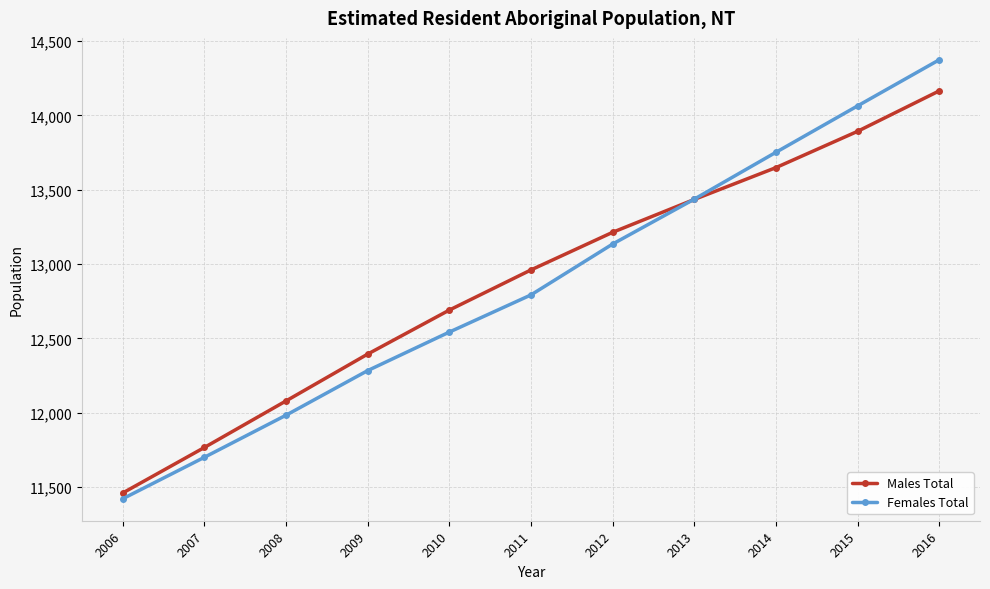

Is the value of Males Total at 2013 greater than the value of Females Total at 2010?

Yes